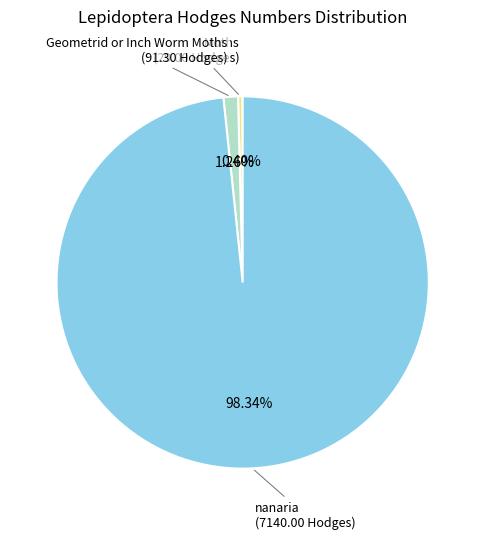

Which slice is the smallest?

Moths